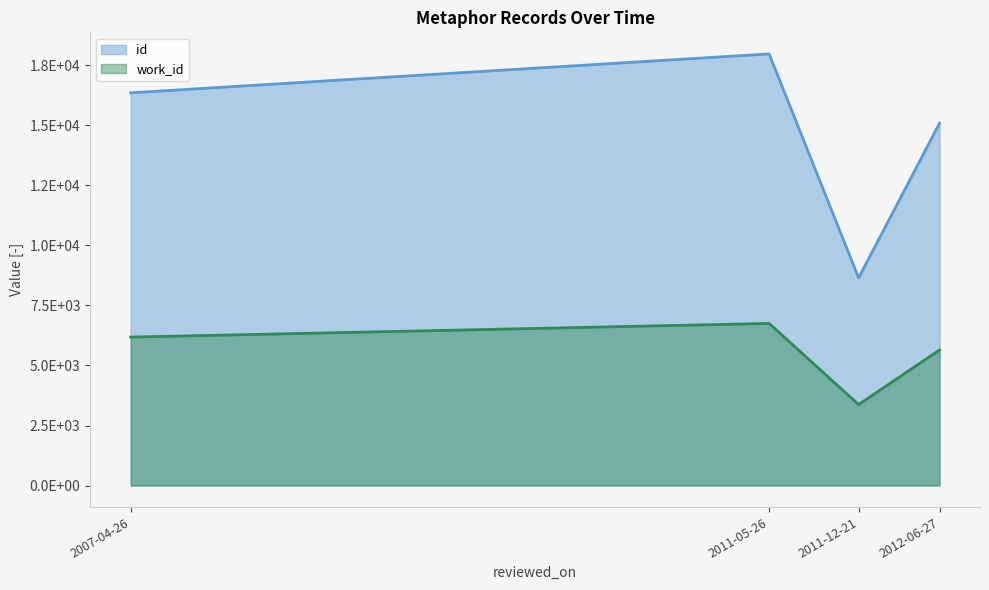

Is the value of work_id at 2007-04-26 greater than the value of id at 2011-05-26?

No